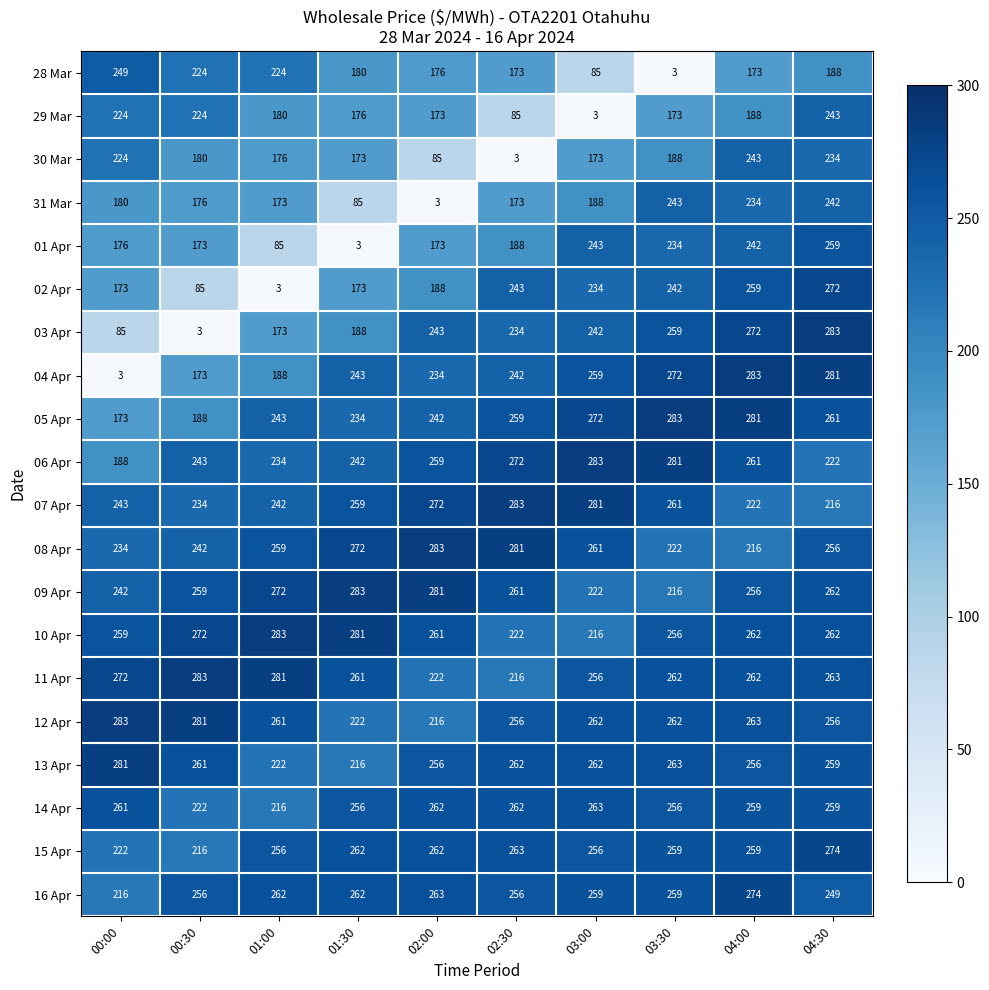

Where does the 13 Apr series first go above 261?

00:00